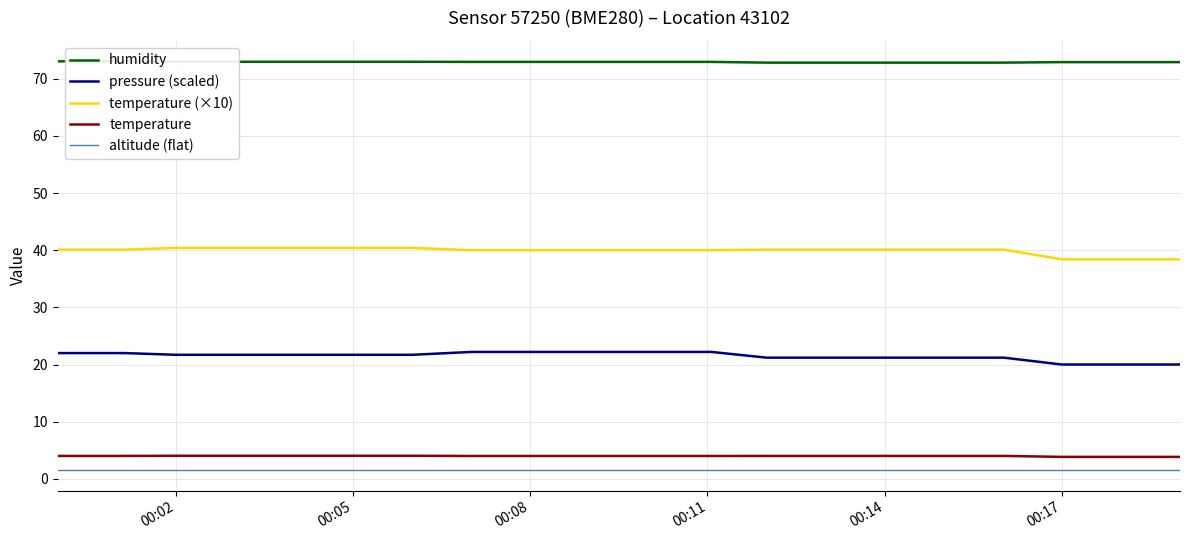

What is the minimum value for temperature (×10)?

38.4